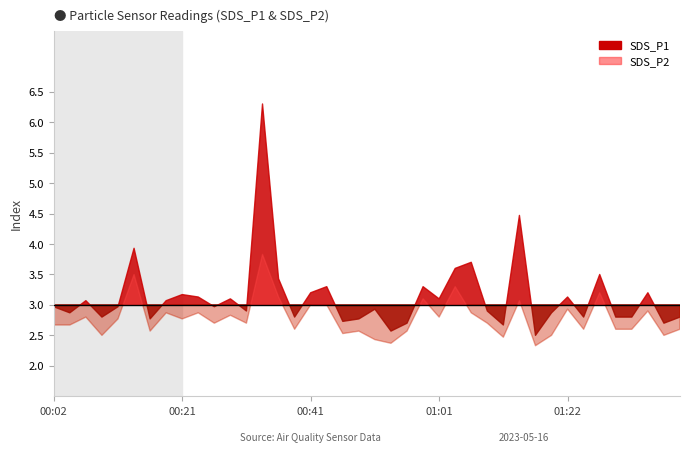

Reading left to right, list all the values displayed in this chart.

SDS_P1: 00:02=3.0	00:04=2.9	00:07=3.1	00:09=2.8	00:11=3.0	00:14=3.9	00:16=2.8	00:19=3.1	00:21=3.2	00:24=3.1	00:26=3.0	00:29=3.1	00:31=2.9	00:34=6.3	00:36=3.4	00:39=2.8	00:41=3.2	00:44=3.3	00:46=2.7	00:49=2.8	00:51=2.9	00:54=2.6	00:56=2.7	00:59=3.3	01:01=3.1	01:04=3.6	01:06=3.7	01:09=2.9	01:11=2.7	01:14=4.5	01:17=2.5	01:19=2.9	01:22=3.1	01:25=2.8	01:27=3.5	01:30=2.8	01:32=2.8	01:35=3.2	01:37=2.7	01:40=2.8
SDS_P2: 00:02=2.7	00:04=2.7	00:07=2.8	00:09=2.5	00:11=2.8	00:14=3.5	00:16=2.6	00:19=2.9	00:21=2.8	00:24=2.9	00:26=2.7	00:29=2.8	00:31=2.7	00:34=3.8	00:36=3.1	00:39=2.6	00:41=3.0	00:44=3.0	00:46=2.5	00:49=2.6	00:51=2.4	00:54=2.4	00:56=2.6	00:59=3.1	01:01=2.8	01:04=3.3	01:06=2.9	01:09=2.7	01:11=2.5	01:14=3.1	01:17=2.3	01:19=2.5	01:22=2.9	01:25=2.6	01:27=3.2	01:30=2.6	01:32=2.6	01:35=2.9	01:37=2.5	01:40=2.6